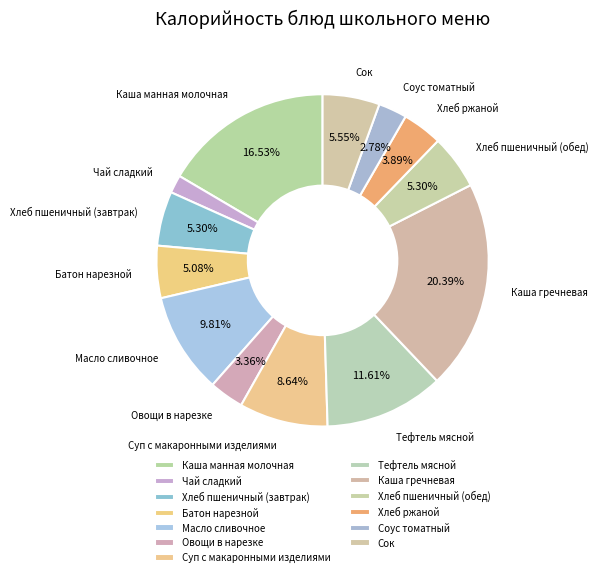

Which slice is the largest?

Каша гречневая